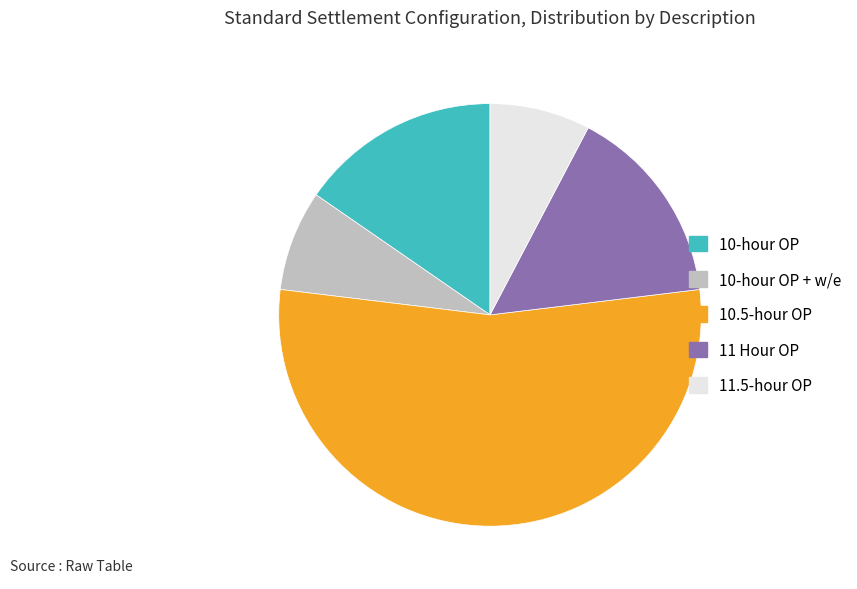

Is there any slice that represents more than half of the pie?

Yes